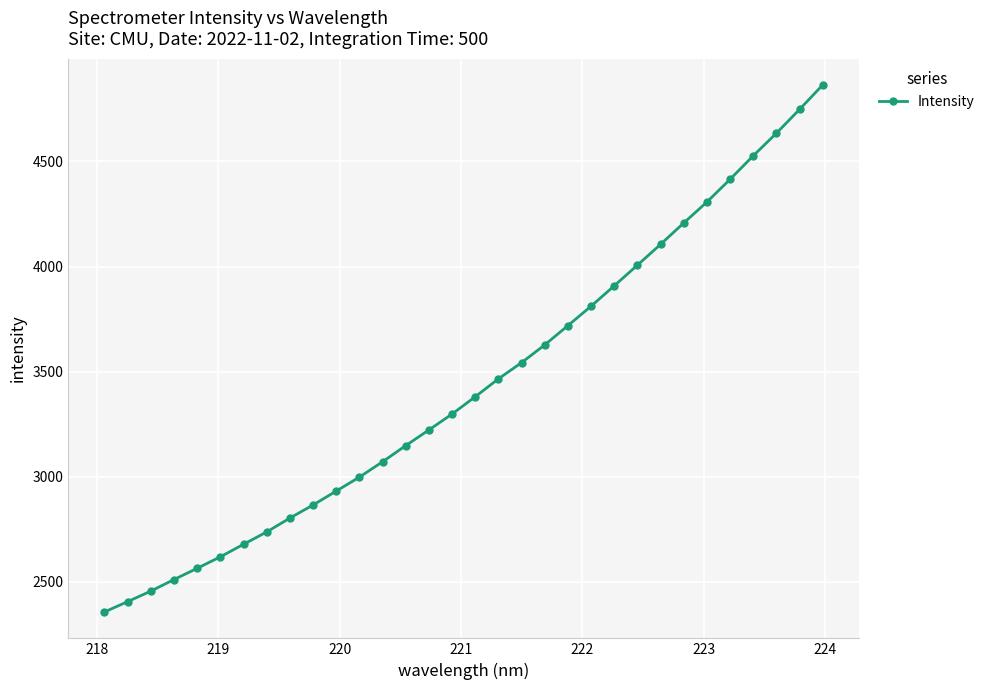

What is the greatest value displayed?

4863.6